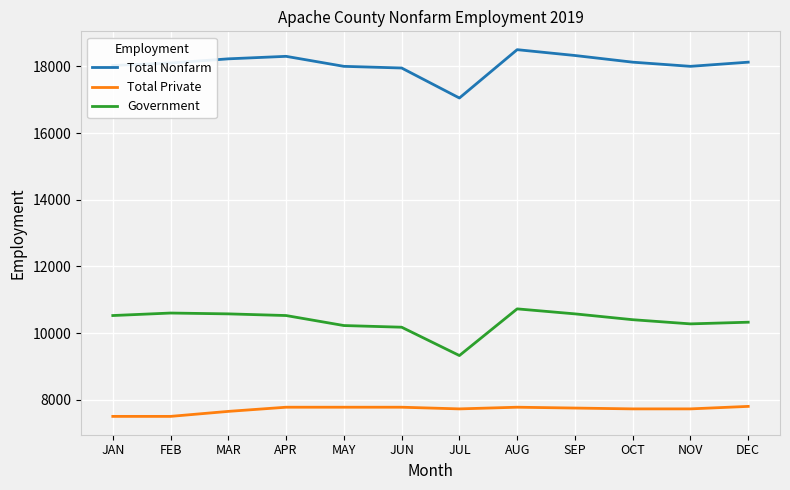

What is the approximate value of Total Nonfarm at MAY, to the nearest 100?

18000